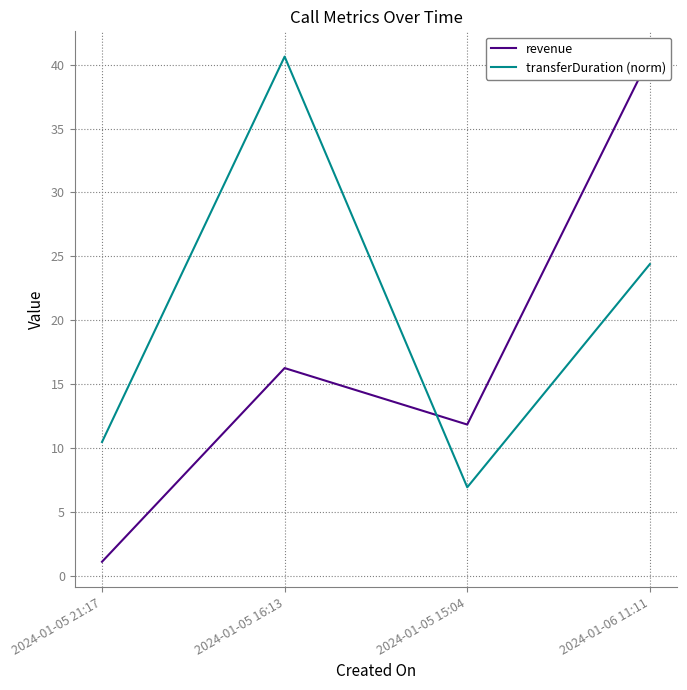

True or false: transferDuration (norm) has a value of 2.7 at 2024-01-05 15:04.

False